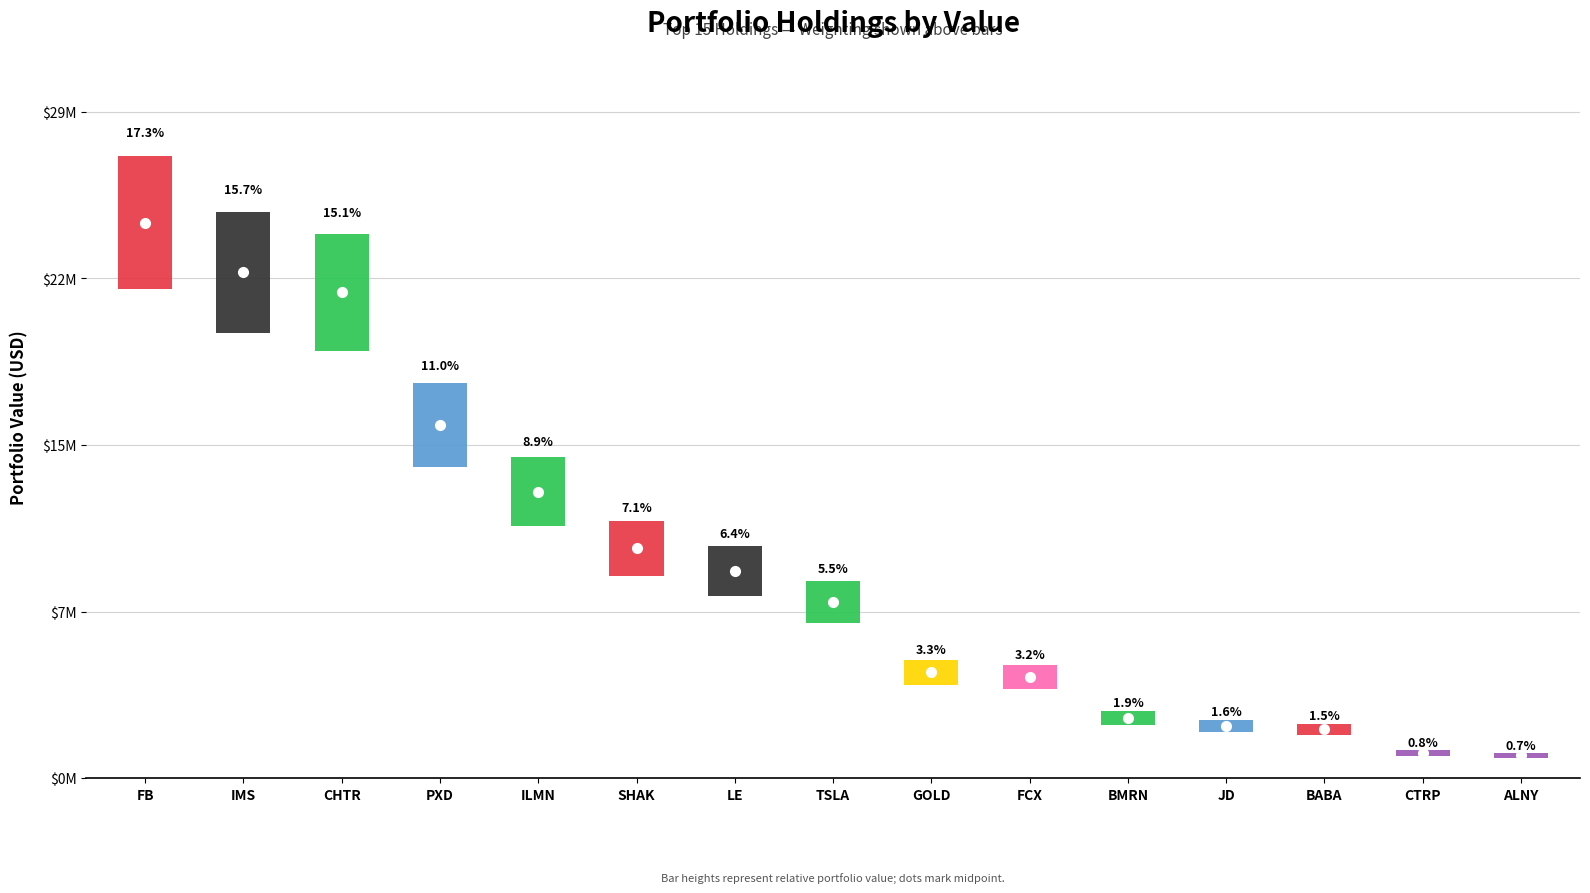

Which has a higher value, FB or ILMN?

FB